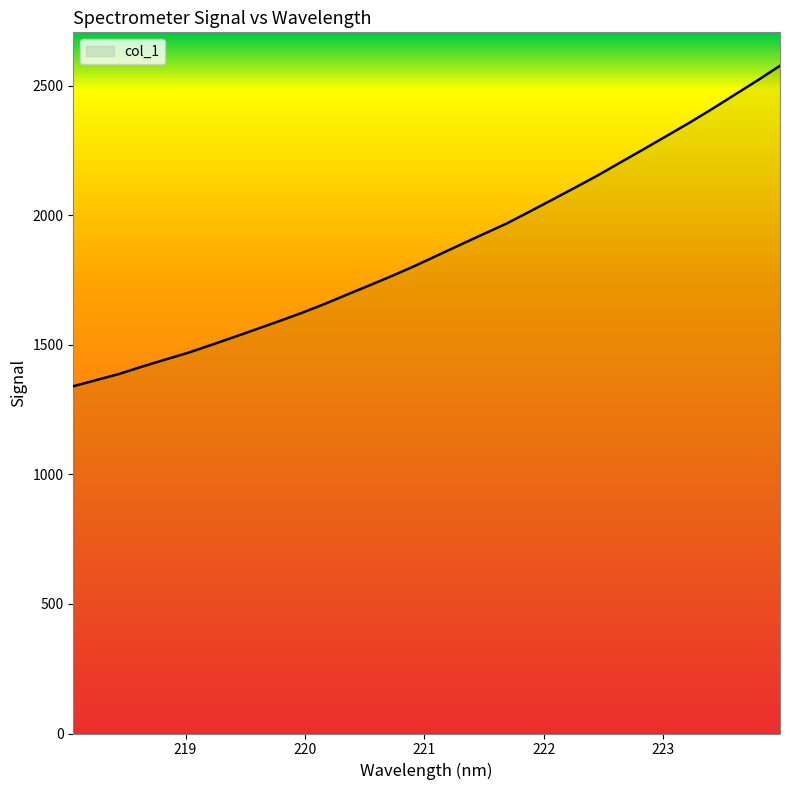

What is the smallest value displayed?

1340.4